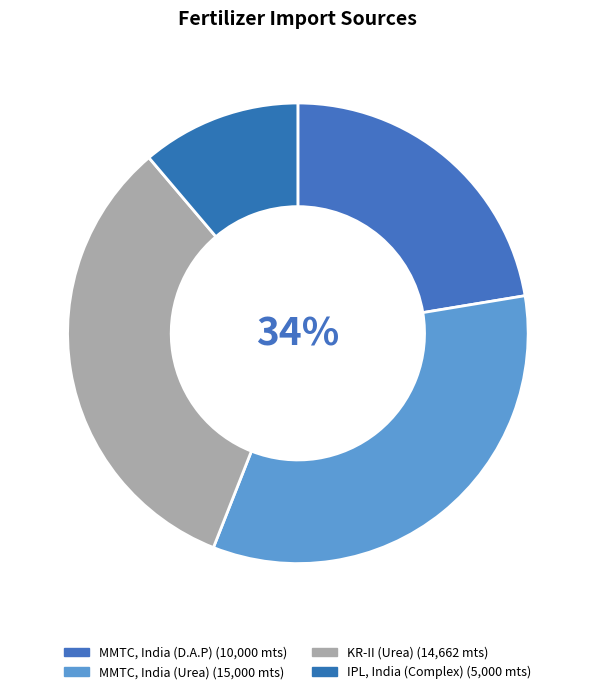

To the nearest percent, what is the difference between the largest and smallest slice percentages?

22%